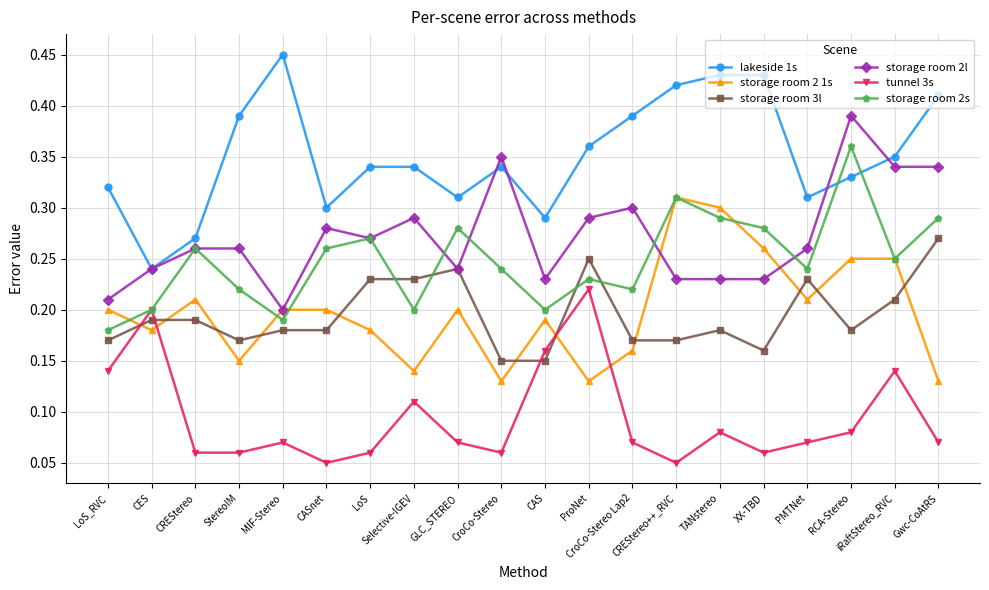

Which series has the largest total across all categories?

lakeside 1s